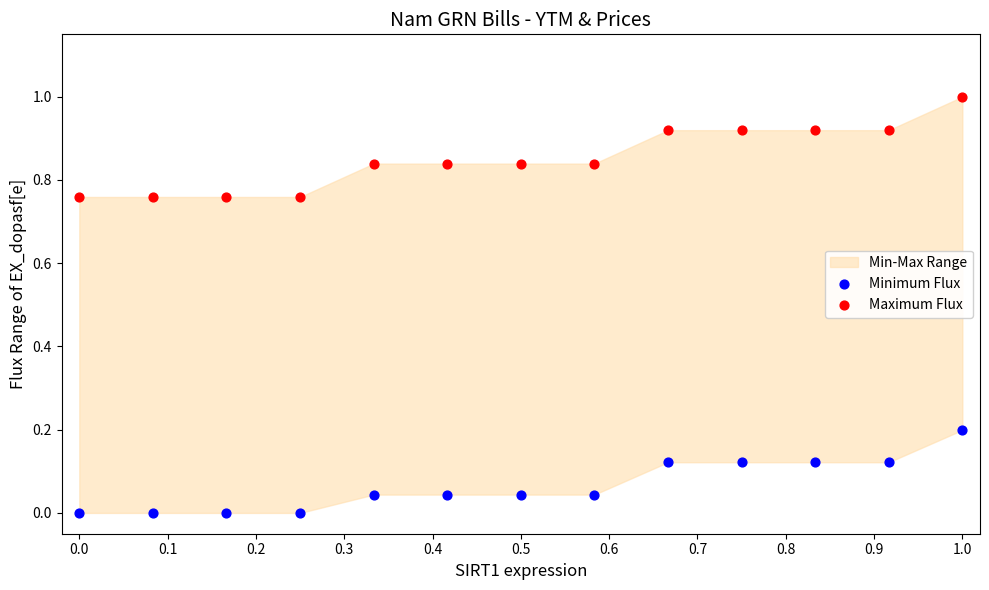

What is the X range (max minus min) for the scatter plot?

1.0